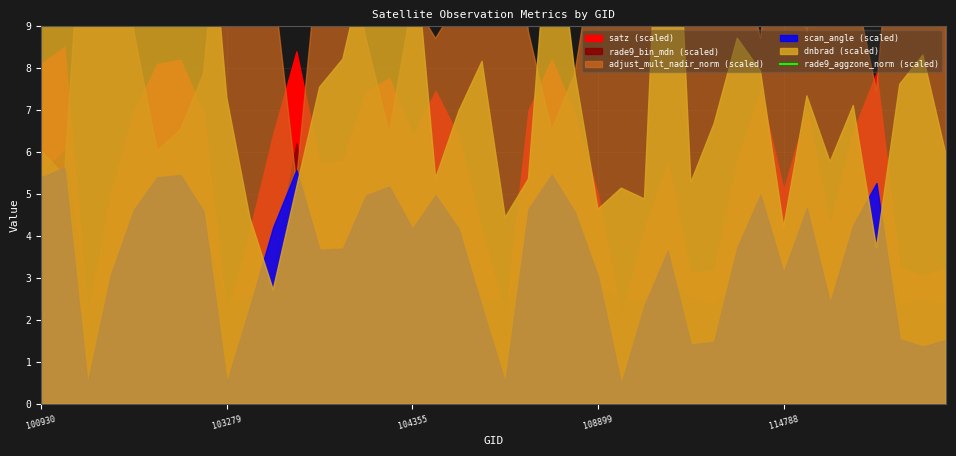

What is the ratio of the value at 22 to the value at 12?

1.0